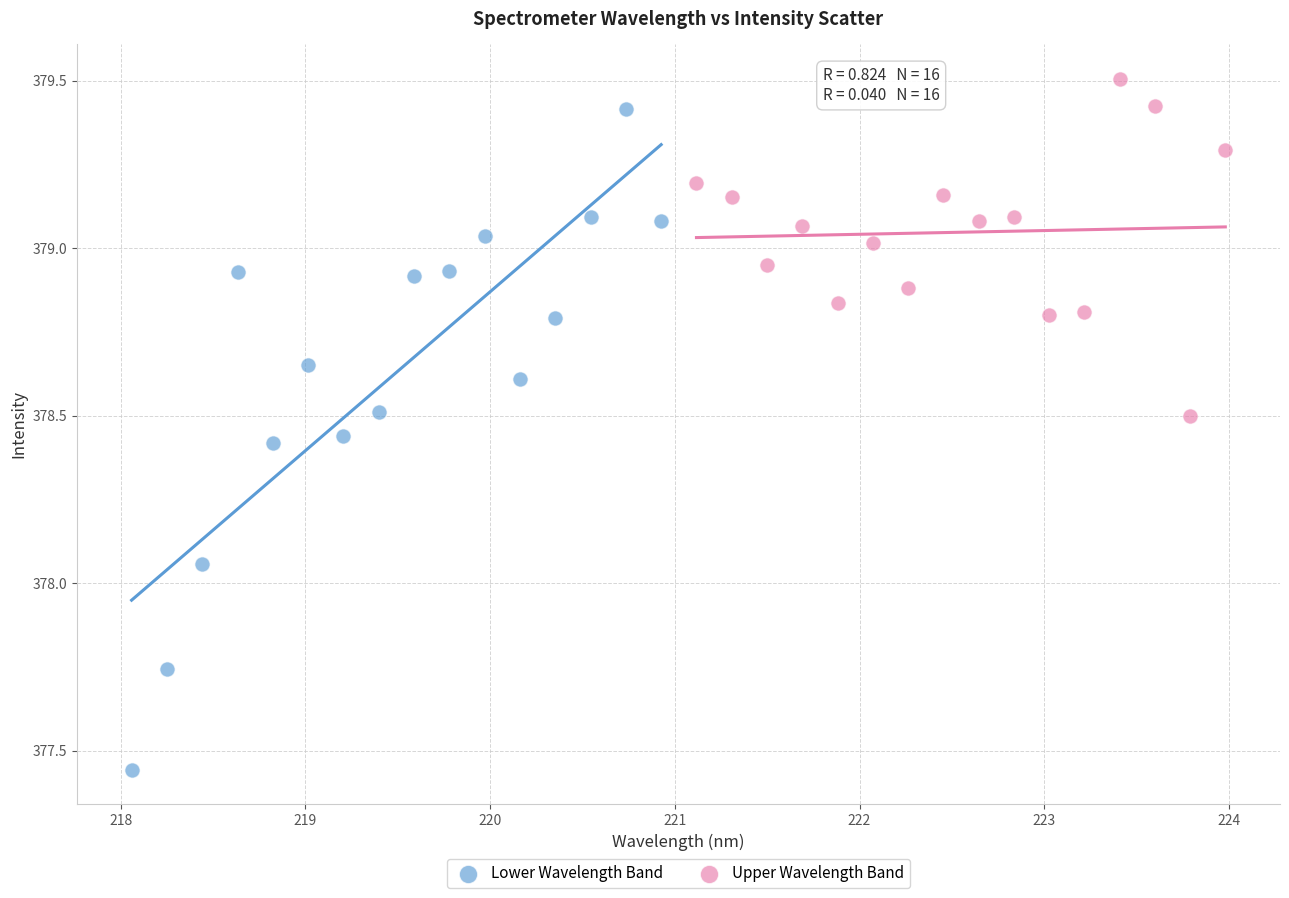

Which series reaches the minimum Y coordinate?

Lower Wavelength Band